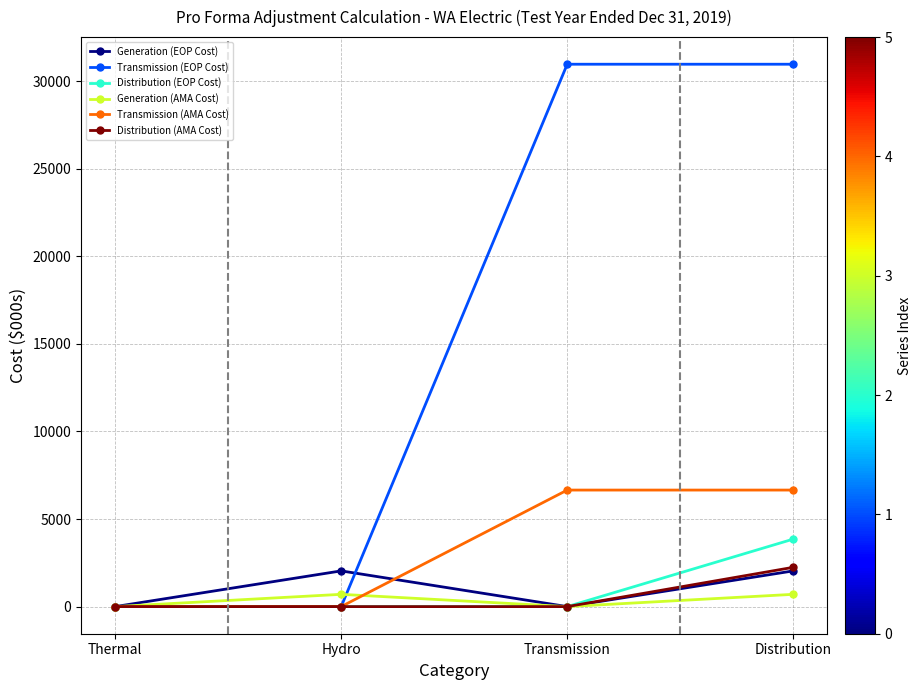

How many interior local peaks does the Generation (EOP Cost) series have?

1